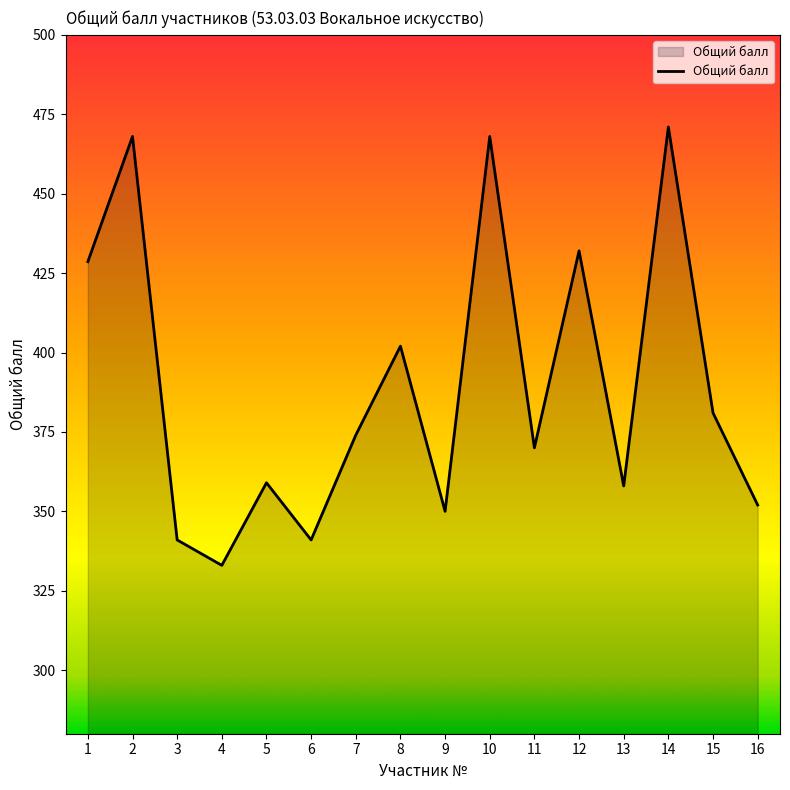

Count the number of data series in this chart.

1